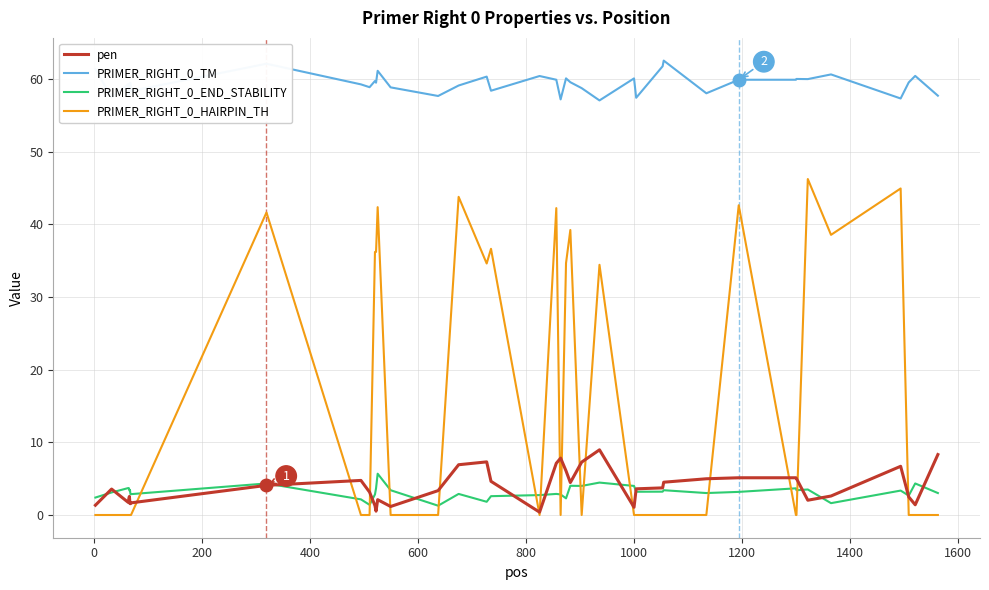

List the series in order of their peak value, lowest first.

PRIMER_RIGHT_0_END_STABILITY, pen, PRIMER_RIGHT_0_HAIRPIN_TH, PRIMER_RIGHT_0_TM